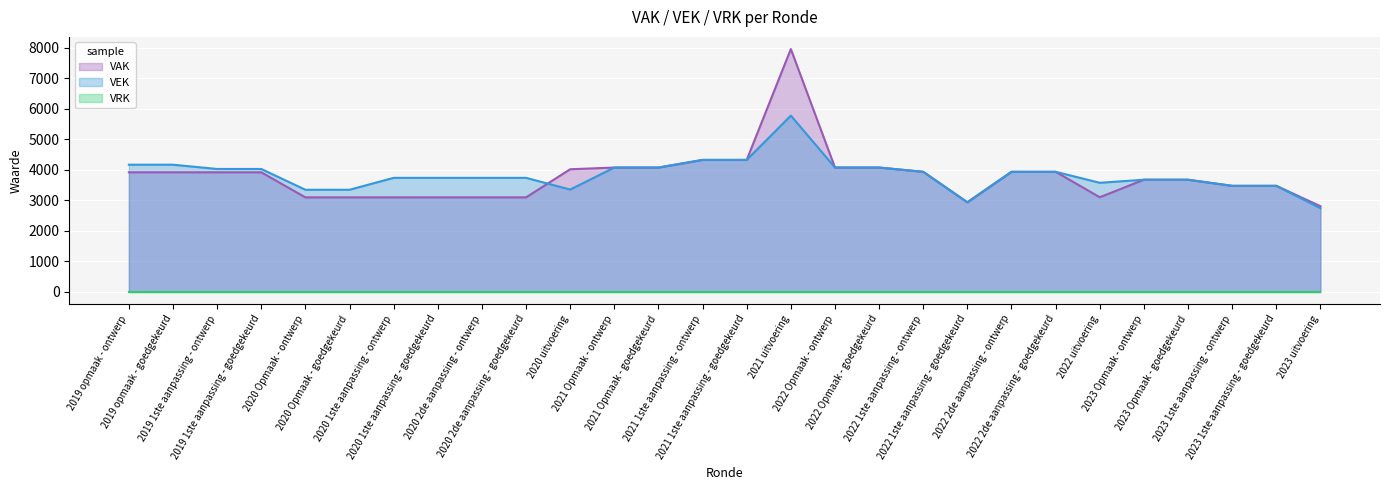

Which series ends up on top after the final intersection of VAK and VEK?

VAK